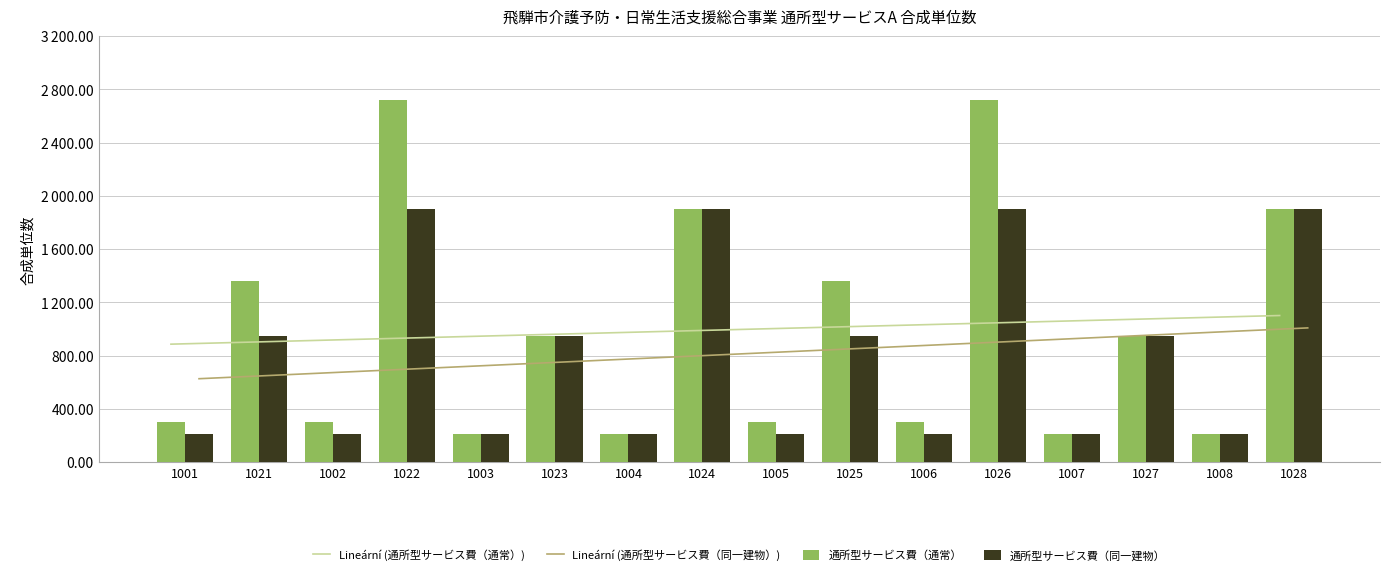

Reading left to right, list all the values displayed in this chart.

通所型サービス費（通常）: 1001=302	1021=1359	1002=302	1022=2718	1003=211	1023=950	1004=211	1024=1899	1005=302	1025=1359	1006=302	1026=2718	1007=211	1027=950	1008=211	1028=1899
通所型サービス費（同一建物）: 1001=211	1021=950	1002=211	1022=1899	1003=211	1023=950	1004=211	1024=1899	1005=211	1025=950	1006=211	1026=1899	1007=211	1027=950	1008=211	1028=1899